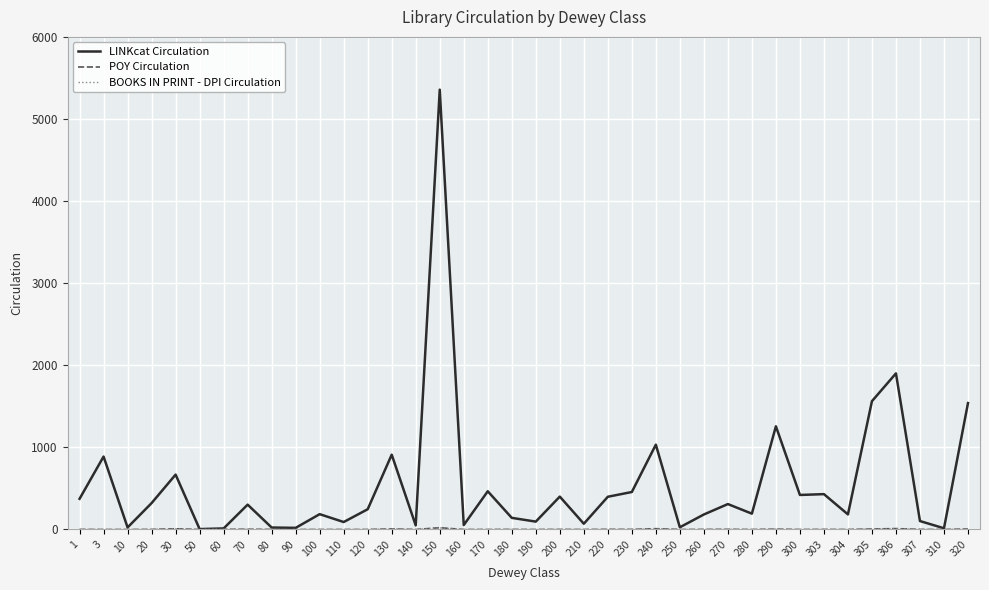

Where is LINKcat Circulation nearest to the value 2683?

306